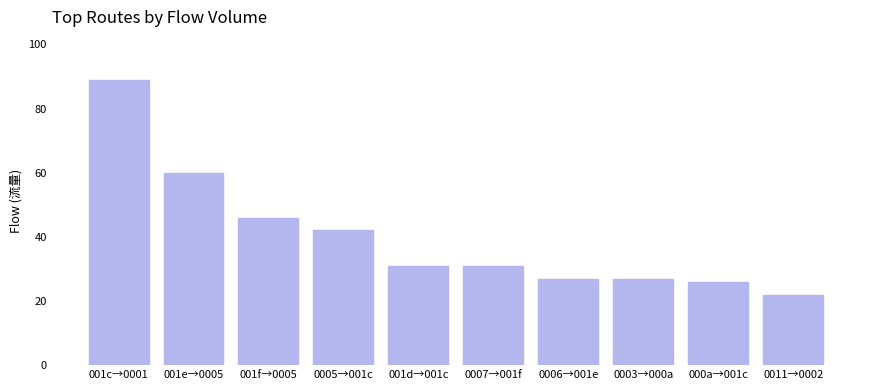

Does the chart contain any negative values?

No